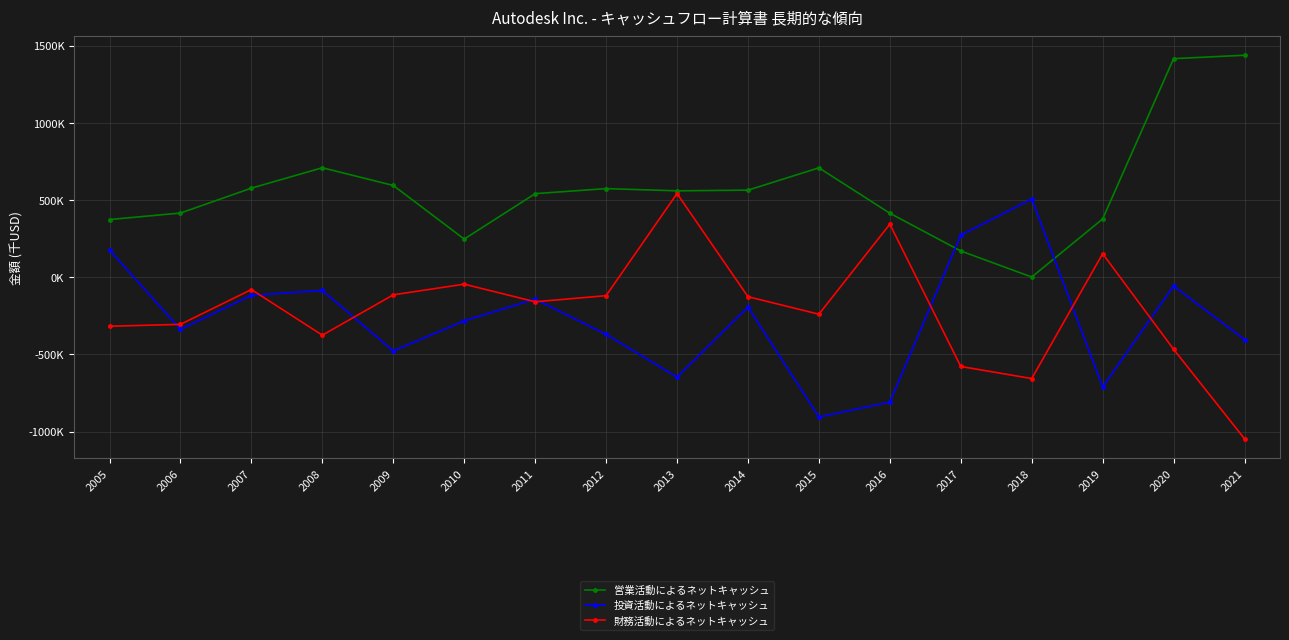

How many categories are shown in the chart?

17